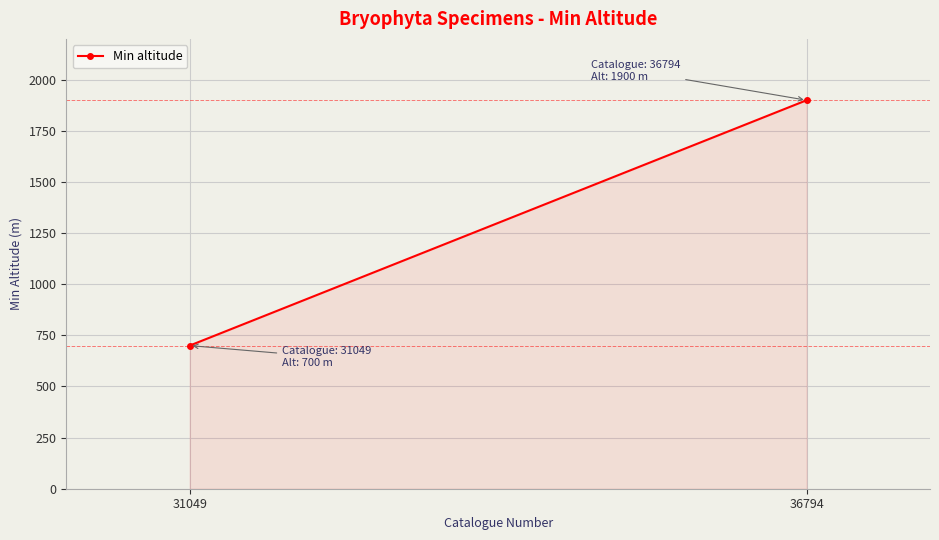

Is it true that the value at 31049 is 1027?

False